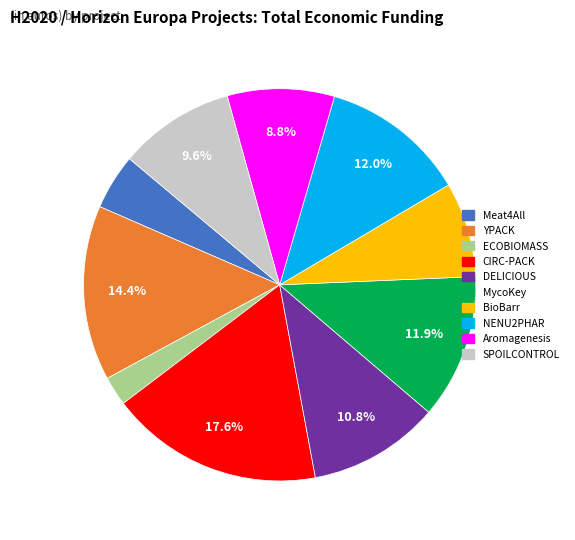

The Meat4All slice represents 5% of the pie. True or false?

True